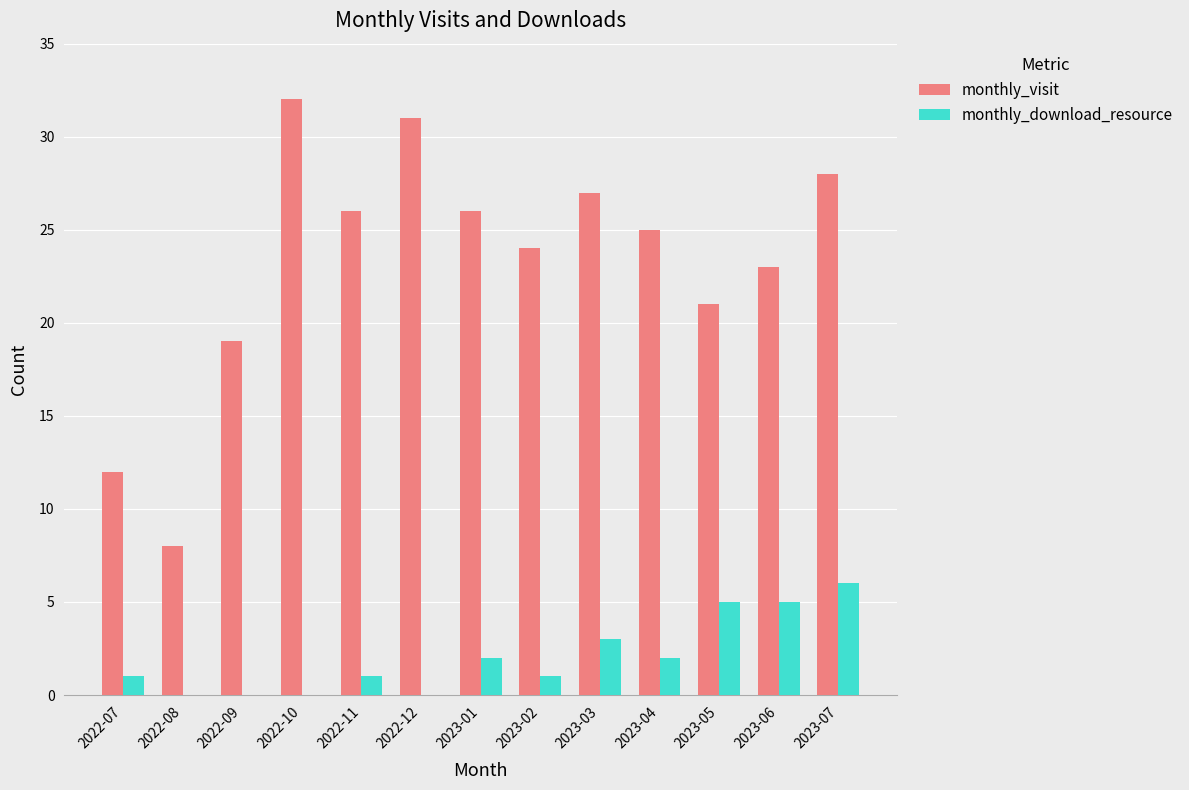

What is the sum of the monthly_download_resource values at 2023-07 and 2023-05?

11